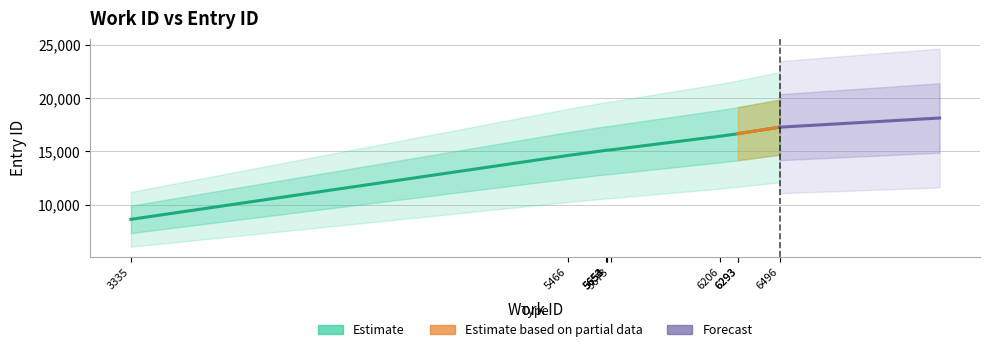

Is this an area chart (filled region under the line)?

No